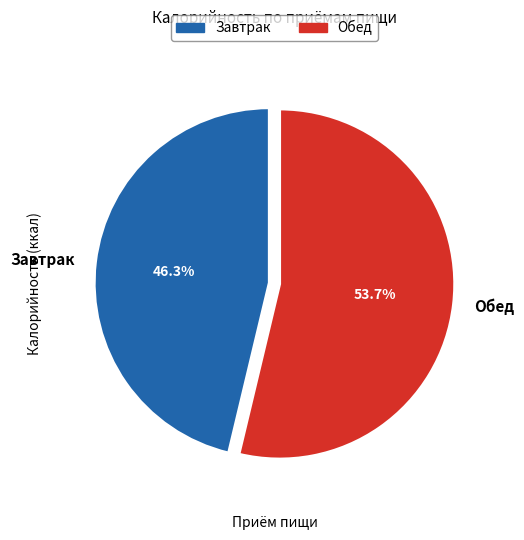

To the nearest percent, what is the difference between the Завтрак and Обед slice percentages?

7%